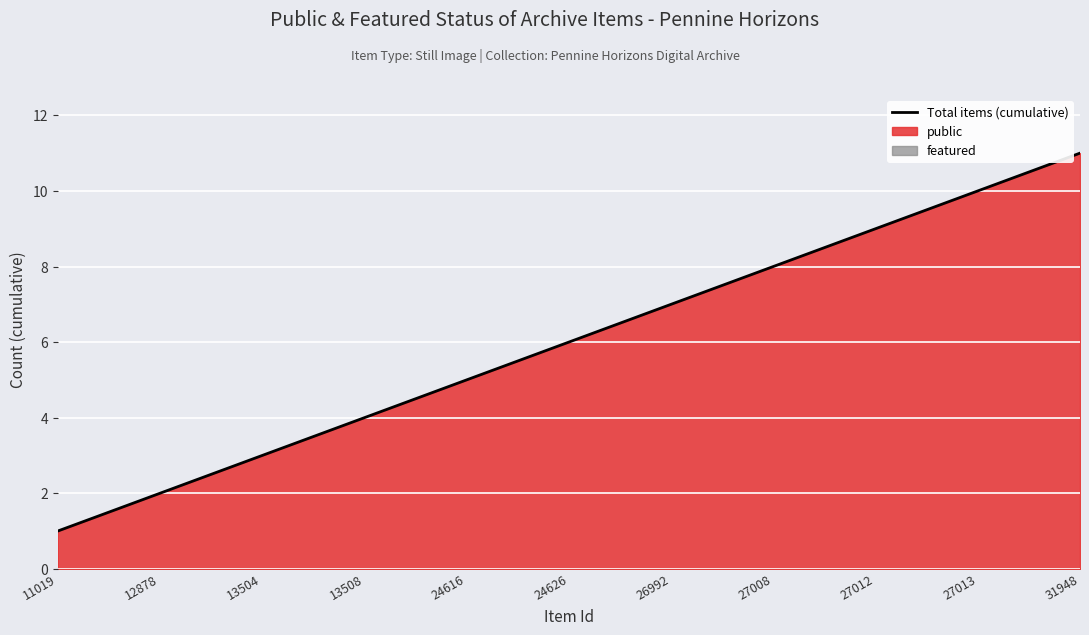

Which has a higher value, 13504 or 12878?

13504